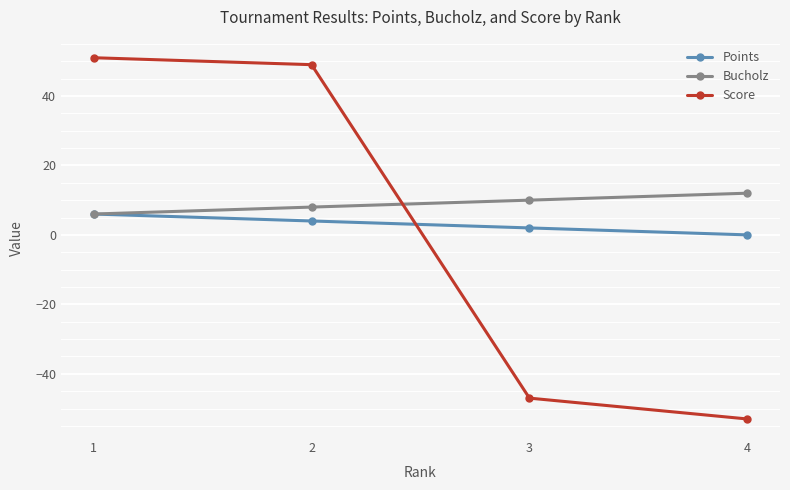

How many categories are shown in the chart?

4